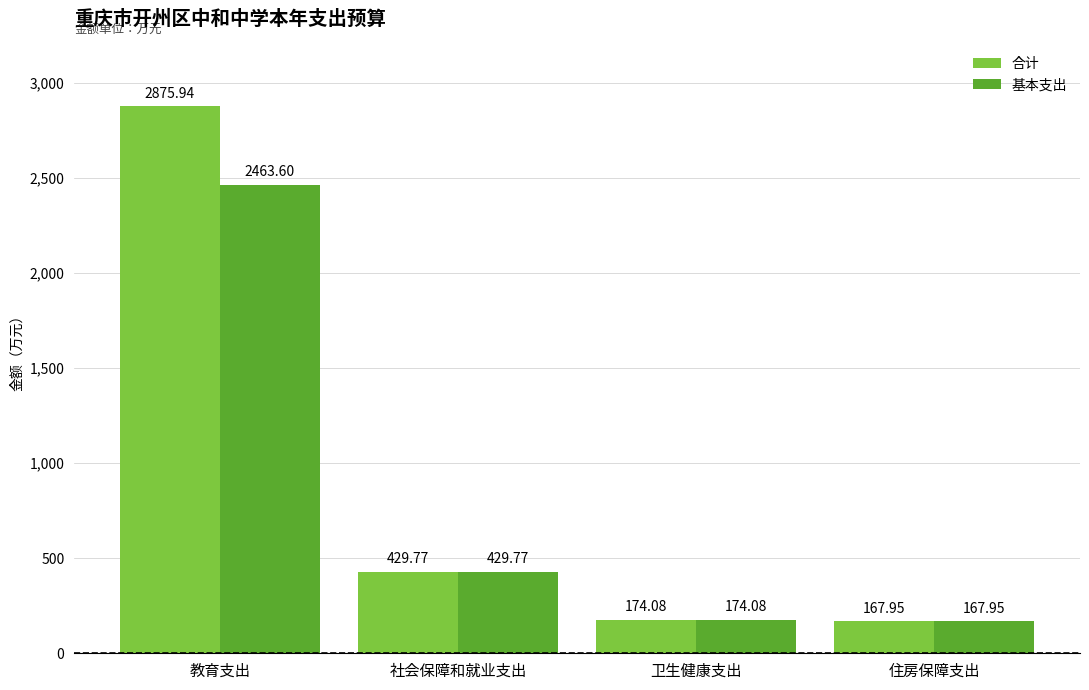

List the series in order of their overall mean, lowest first.

基本支出, 合计